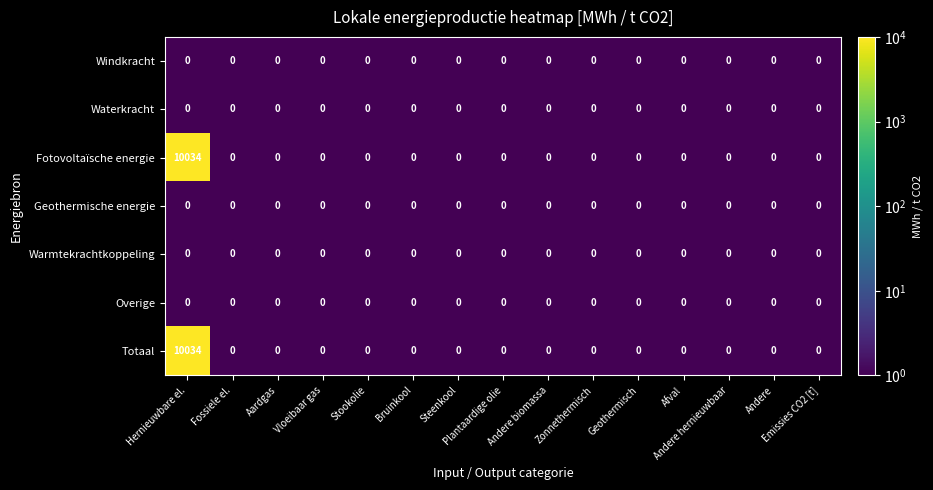

What is the average value of the Fotovoltaïsche energie series?

669